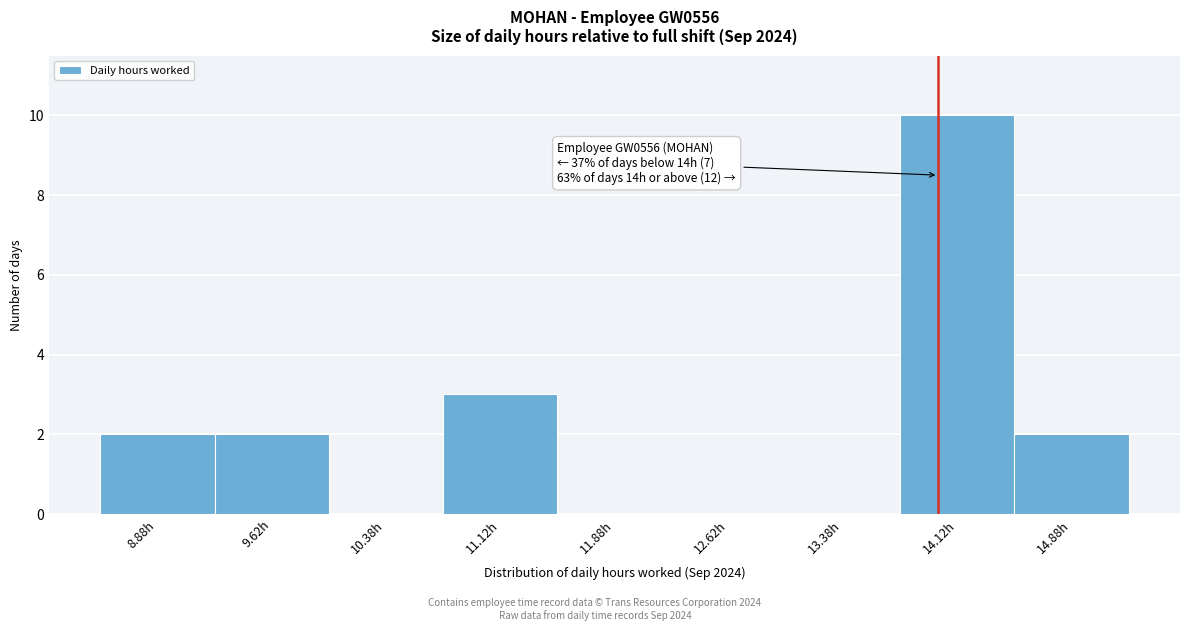

Over which range of the x-axis is the bar tallest?

13.75 to 14.50